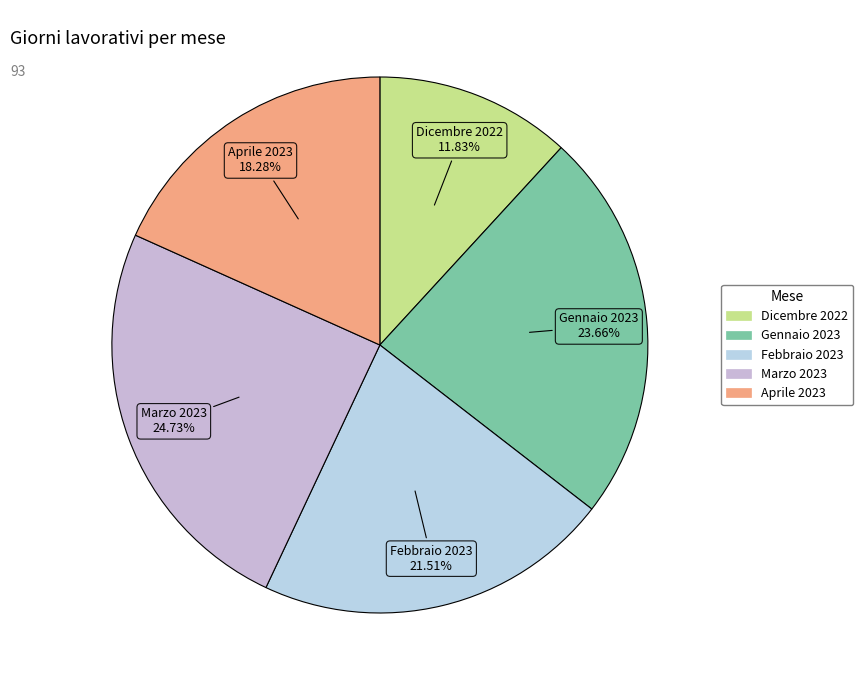

To the nearest percent, what percentage of the pie is Aprile 2023?

18%